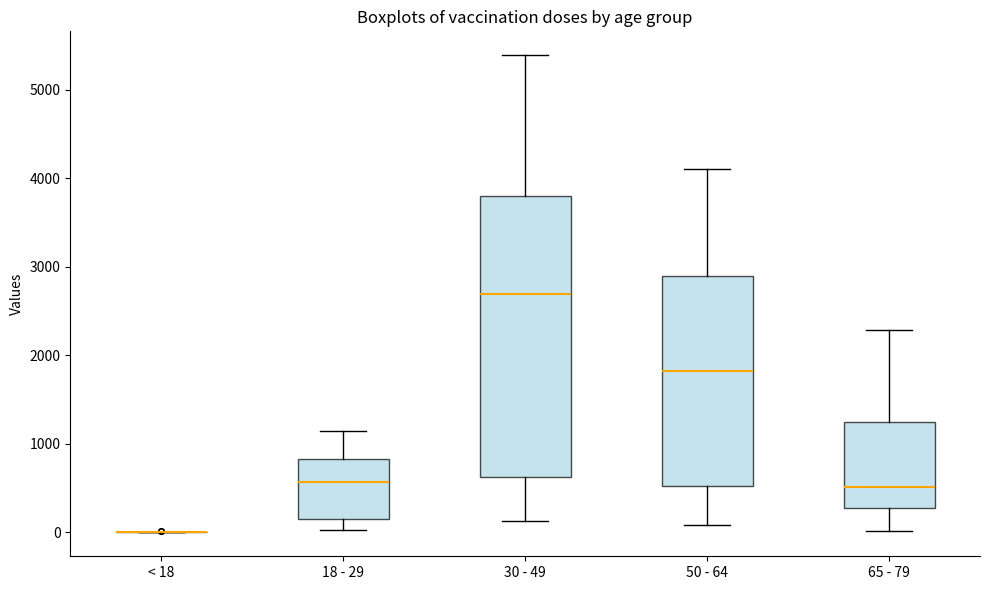

Reading left to right, transcribe this box plot: for each box, give where its median line is, the range the box spans, and where its two whiskers end, as read against the y-axis. The values are not printed on the chart, so give them approximately, as read against the axis.

< 18: box collapsed to a line at 0, whiskers 0 to 0
18 - 29: median 600, box 200 to 800, whiskers 0 to 1200
30 - 49: median 2700, box 600 to 3800, whiskers 100 to 5400
50 - 64: median 1800, box 500 to 2900, whiskers 100 to 4100
65 - 79: median 500, box 300 to 1300, whiskers 0 to 2300